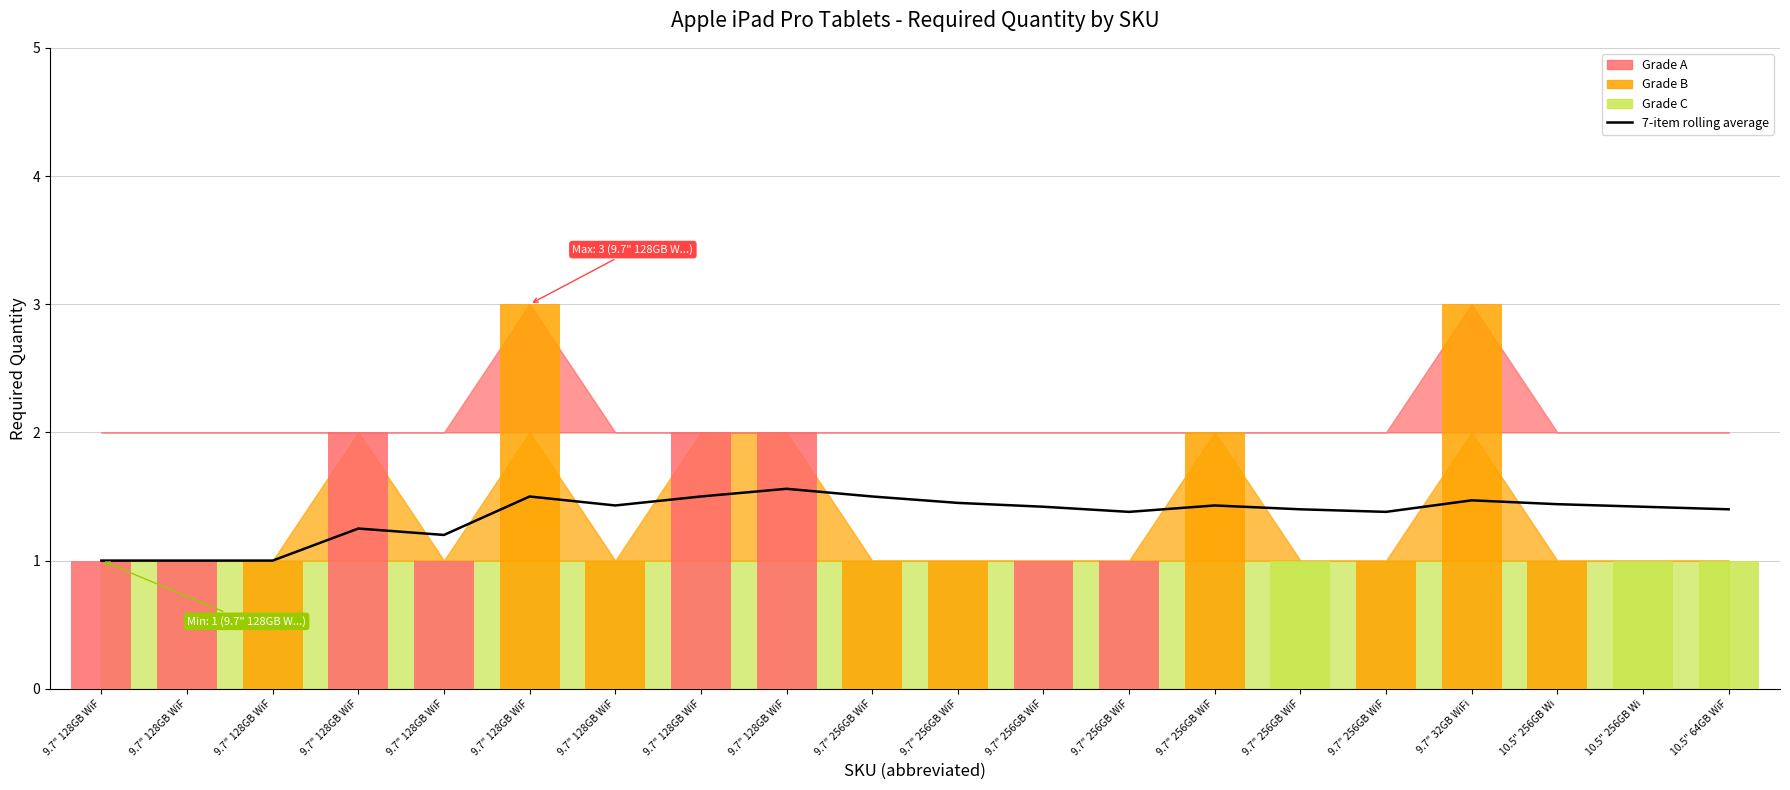

Rank the categories by value from lowest to highest.

9.7" 128GB WiF, 9.7" 128GB WiF, 9.7" 128GB WiF, 9.7" 128GB WiF, 9.7" 128GB WiF, 9.7" 256GB WiF, 9.7" 256GB WiF, 9.7" 256GB WiF, 10.5" 64GB WiF, 9.7" 256GB WiF, 10.5" 256GB Wi, 9.7" 128GB WiF, 9.7" 256GB WiF, 10.5" 256GB Wi, 9.7" 256GB WiF, 9.7" 32GB WiFi, 9.7" 128GB WiF, 9.7" 128GB WiF, 9.7" 256GB WiF, 9.7" 128GB WiF